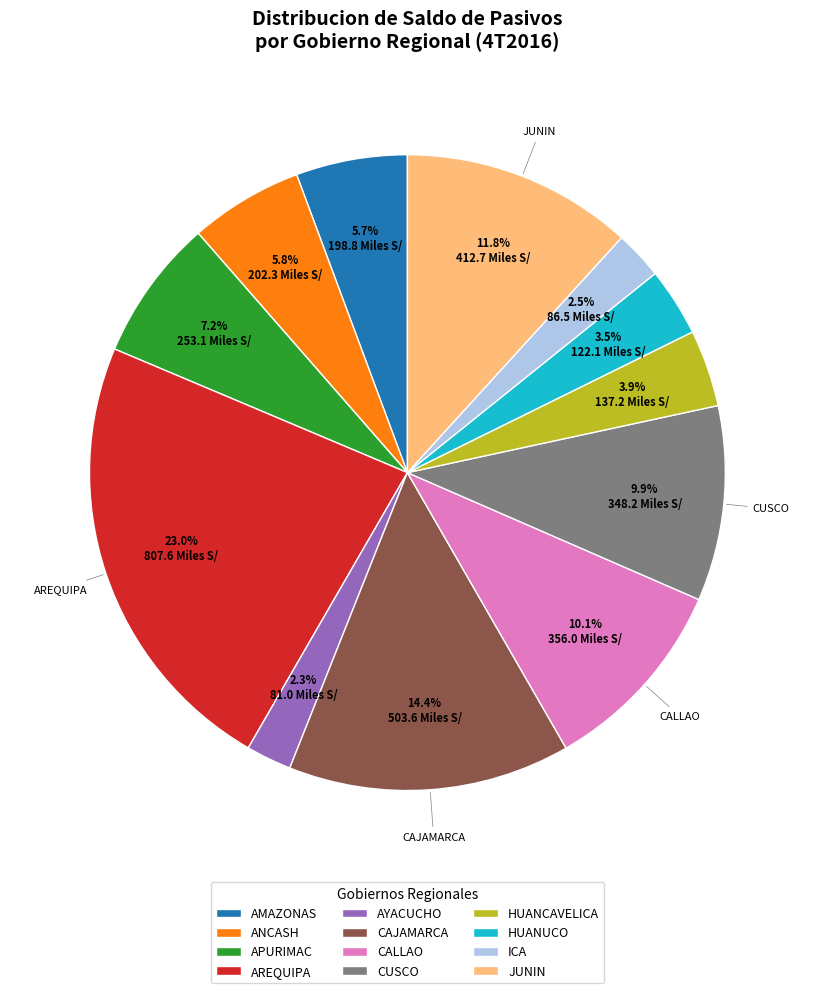

Is AMAZONAS the majority of the pie?

No